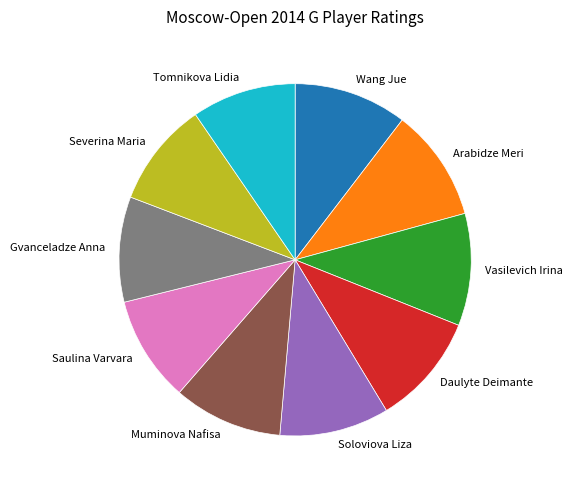

Count the number of slices in the pie.

10